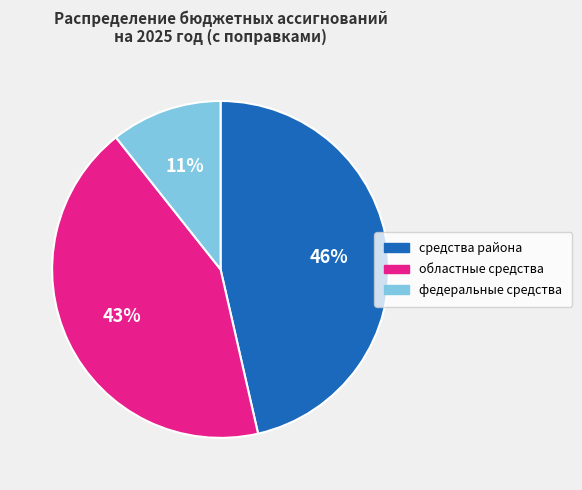

Rank the categories by value from lowest to highest.

федеральные средства, областные средства, средства района